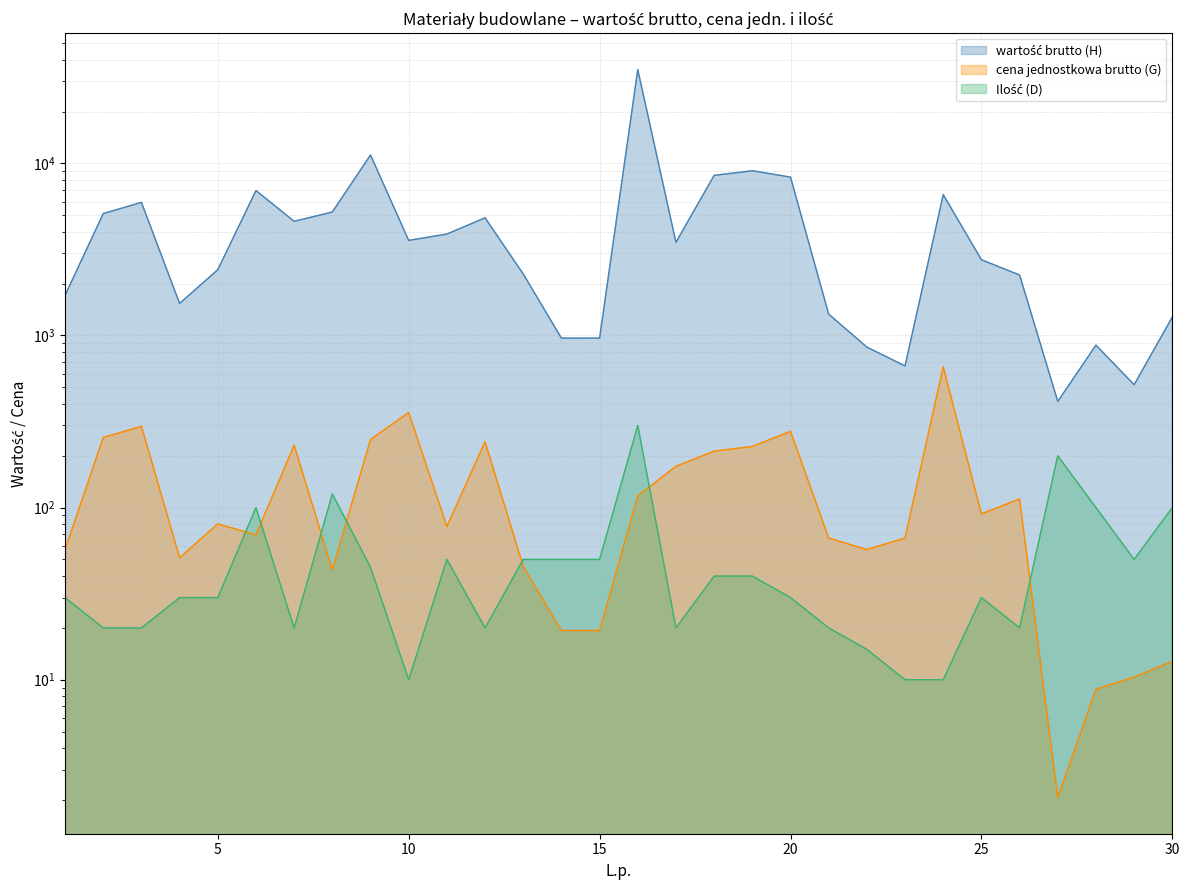

At which label is wartość brutto (H) closest to 17751?

9